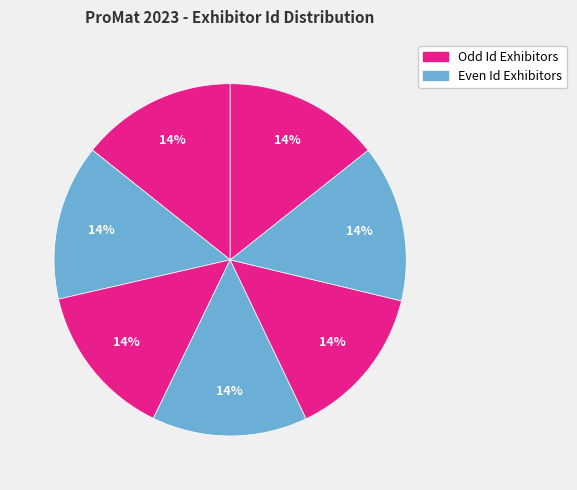

Is there a majority slice in this chart?

No